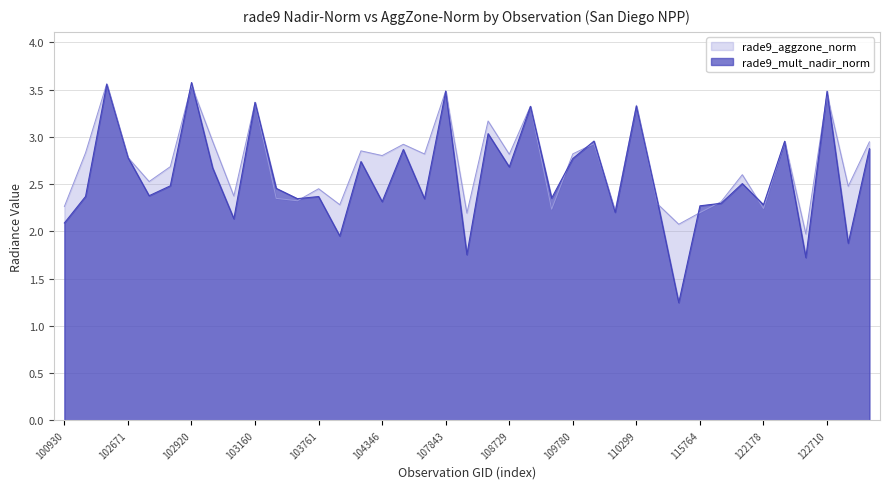

Which series changed the most between 109954 and 115500?

rade9_mult_nadir_norm